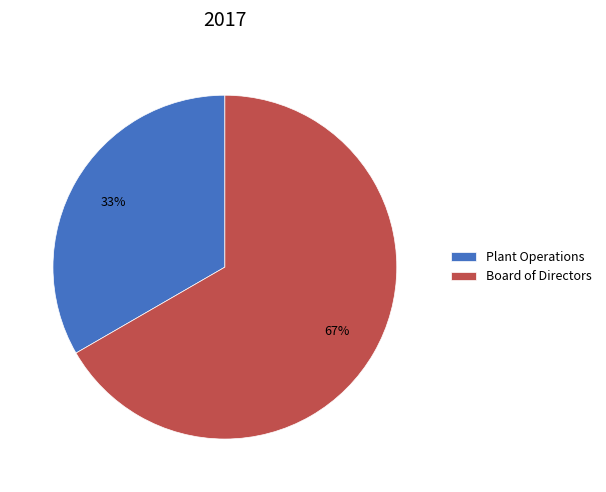

To the nearest percent, what is the combined percentage of Board of Directors and Plant Operations?

100%